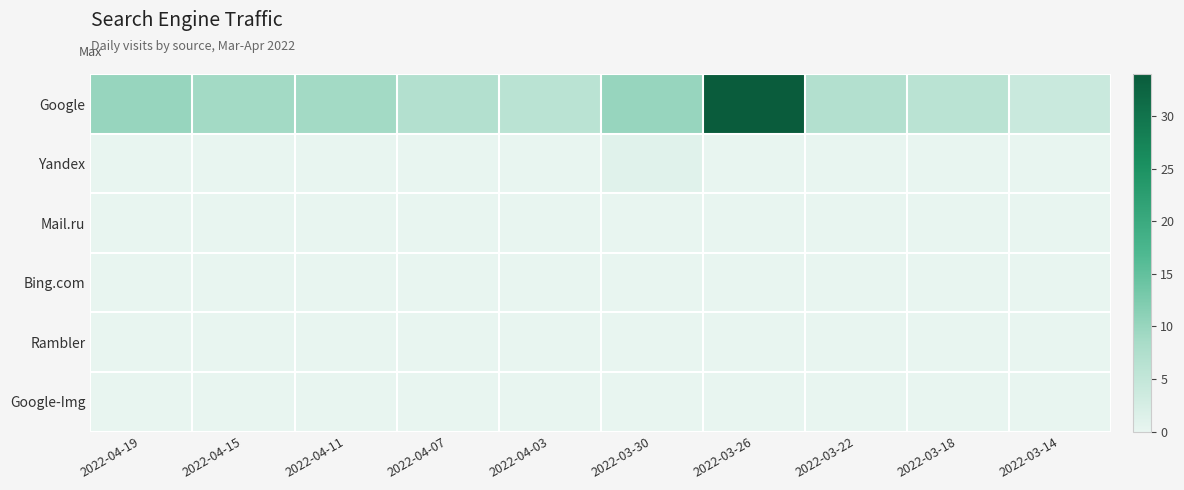

Reading left to right, what are all the values shown in this chart?

Google: 2022-04-19=10	2022-04-15=9	2022-04-11=9	2022-04-07=7	2022-04-03=6	2022-03-30=10	2022-03-26=34	2022-03-22=7	2022-03-18=6	2022-03-14=4
Yandex: 2022-04-19=0	2022-04-15=0	2022-04-11=0	2022-04-07=0	2022-04-03=0	2022-03-30=1	2022-03-26=0	2022-03-22=0	2022-03-18=0	2022-03-14=0
Mail.ru: 2022-04-19=0	2022-04-15=0	2022-04-11=0	2022-04-07=0	2022-04-03=0	2022-03-30=0	2022-03-26=0	2022-03-22=0	2022-03-18=0	2022-03-14=0
Bing.com: 2022-04-19=0	2022-04-15=0	2022-04-11=0	2022-04-07=0	2022-04-03=0	2022-03-30=0	2022-03-26=0	2022-03-22=0	2022-03-18=0	2022-03-14=0
Rambler: 2022-04-19=0	2022-04-15=0	2022-04-11=0	2022-04-07=0	2022-04-03=0	2022-03-30=0	2022-03-26=0	2022-03-22=0	2022-03-18=0	2022-03-14=0
Google-Img: 2022-04-19=0	2022-04-15=0	2022-04-11=0	2022-04-07=0	2022-04-03=0	2022-03-30=0	2022-03-26=0	2022-03-22=0	2022-03-18=0	2022-03-14=0